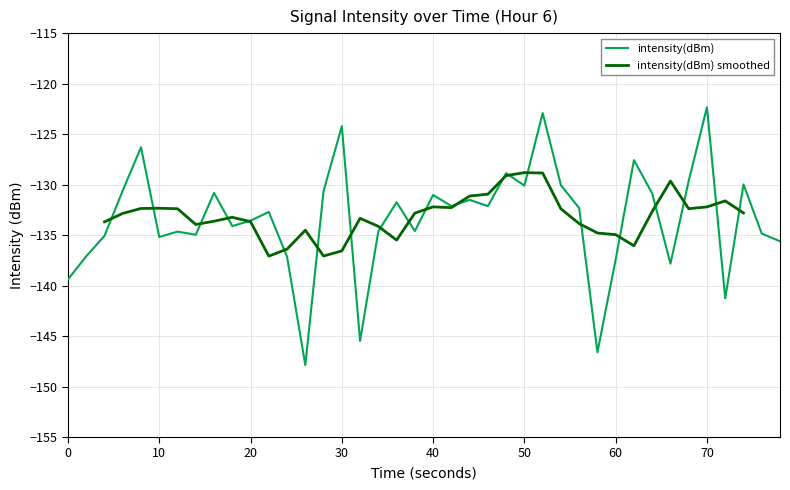

What is the lowest value of the intensity(dBm) series?

-147.9